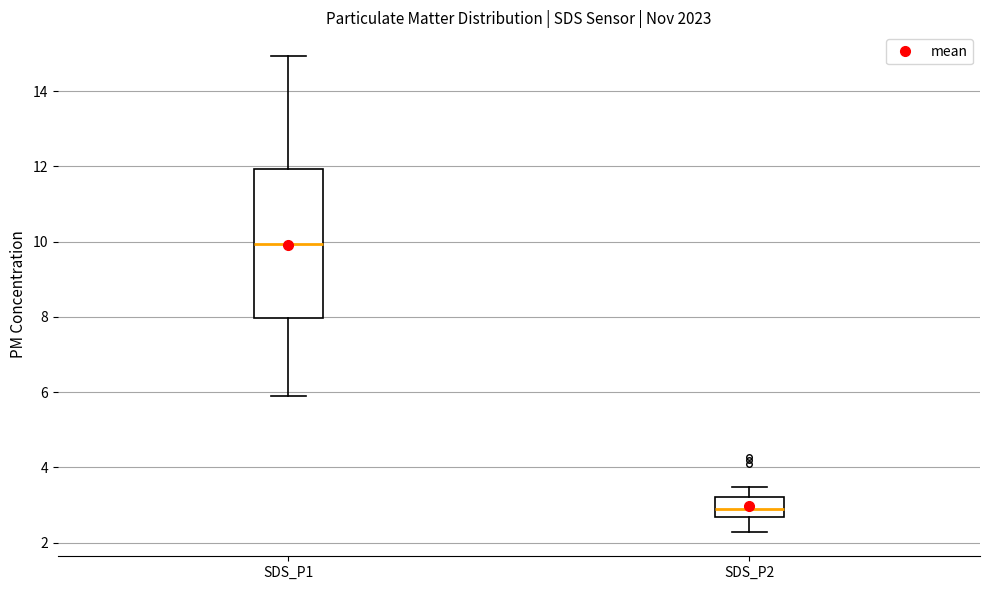

Reading left to right, transcribe this box plot: for each box, give where its median line is, the range the box spans, and where its two whiskers end, as read against the y-axis. The values are not printed on the chart, so give them approximately, as read against the axis.

SDS_P1: median 10.0, box 8.0 to 12.0, whiskers 6.0 to 15.0
SDS_P2: median 3.0, box 2.6 to 3.2, whiskers 2.2 to 3.4